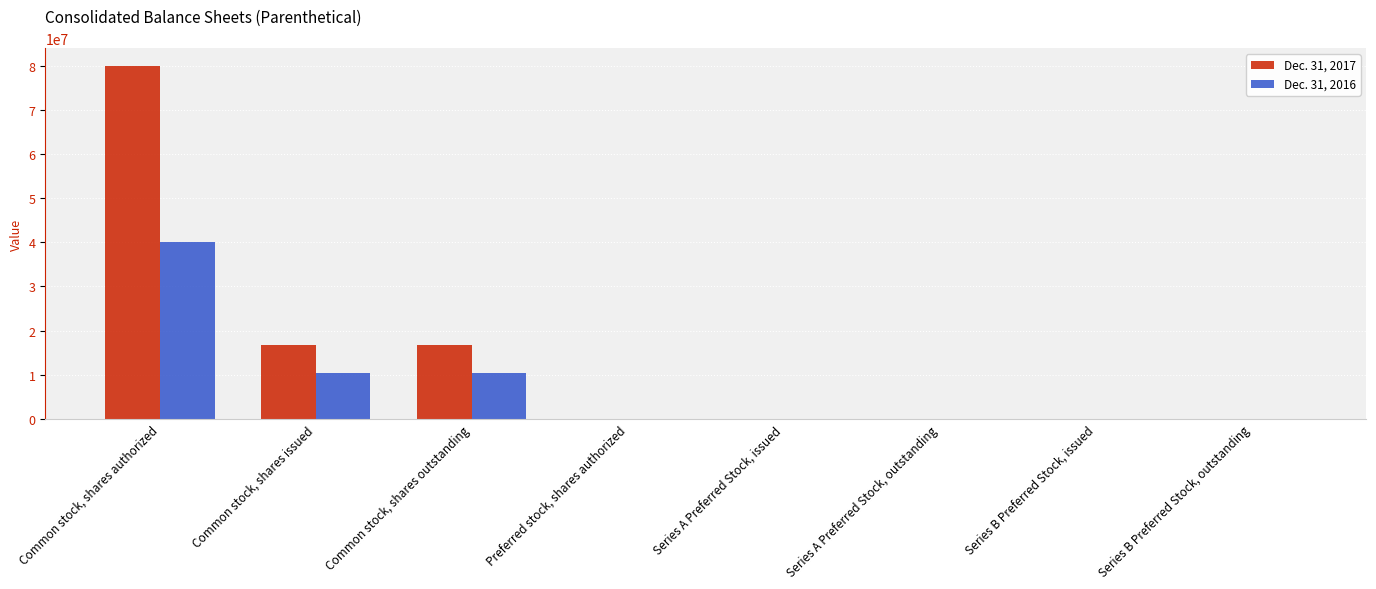

The value of Dec. 31, 2016 at Series B Preferred Stock, issued is 0. True or false?

True